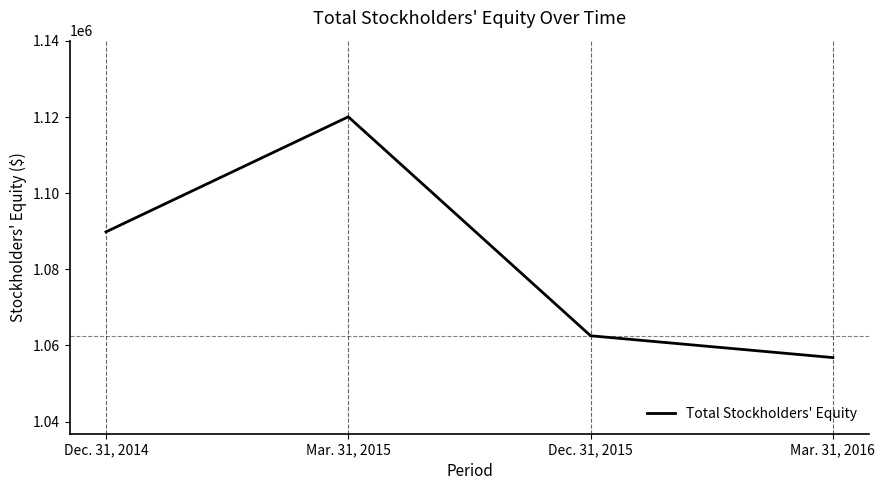

Reading left to right, what are all the values shown in this chart?

Dec. 31, 2014=1089838	Mar. 31, 2015=1120069	Dec. 31, 2015=1062551	Mar. 31, 2016=1056822